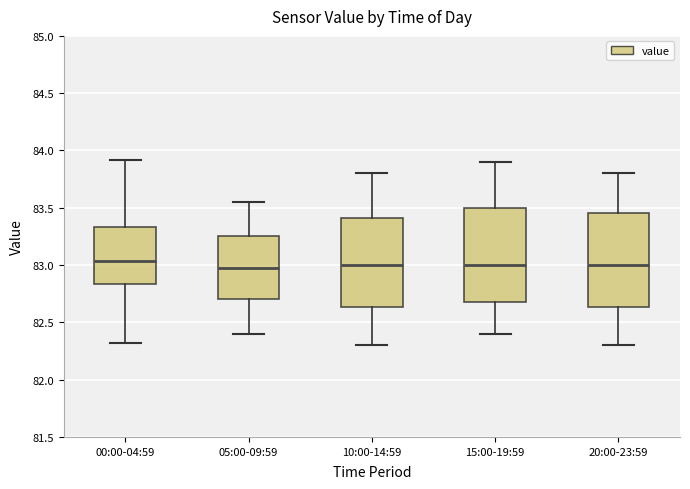

Reading left to right, read every box against the y-axis: the position of its median line, the range the box covers, and the ends of its whiskers. The values are not printed on the chart, so give them approximately, as read against the axis.

00:00-04:59: median 83.05, box 82.85 to 83.35, whiskers 82.30 to 83.90
05:00-09:59: median 83.00, box 82.70 to 83.25, whiskers 82.40 to 83.55
10:00-14:59: median 83.00, box 82.65 to 83.40, whiskers 82.30 to 83.80
15:00-19:59: median 83.00, box 82.70 to 83.50, whiskers 82.40 to 83.90
20:00-23:59: median 83.00, box 82.65 to 83.45, whiskers 82.30 to 83.80